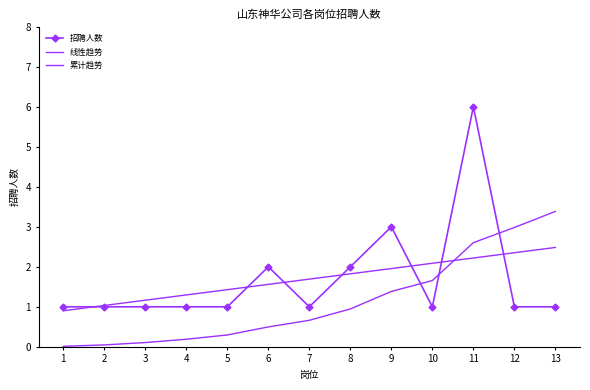

Is the value of 线性趋势 at 11 greater than the value of 累计趋势 at 9?

Yes